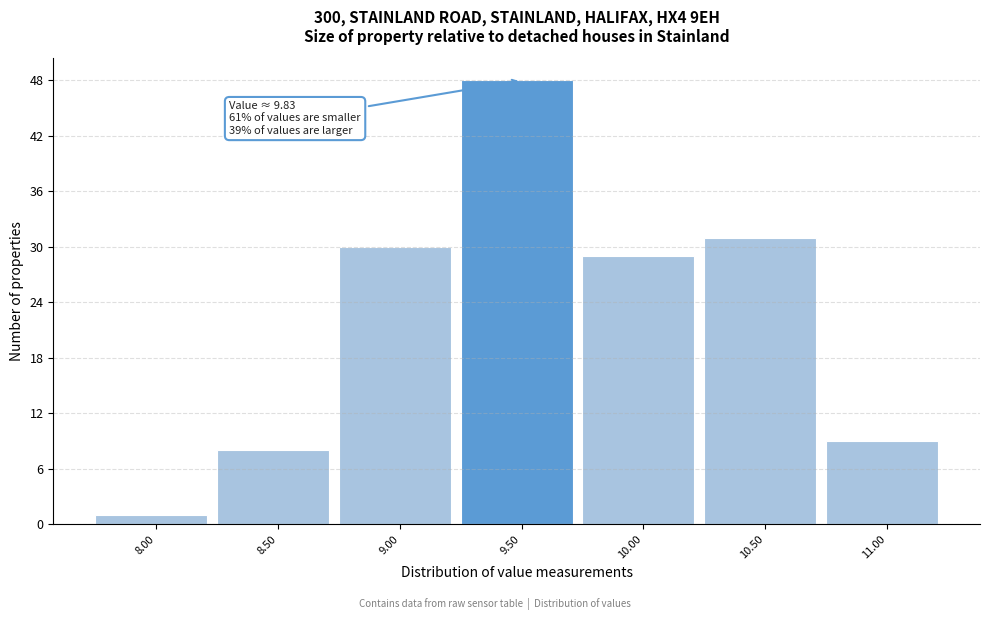

Reading left to right, transcribe all the data shown in this chart.

1	8	30	48	29	31	9